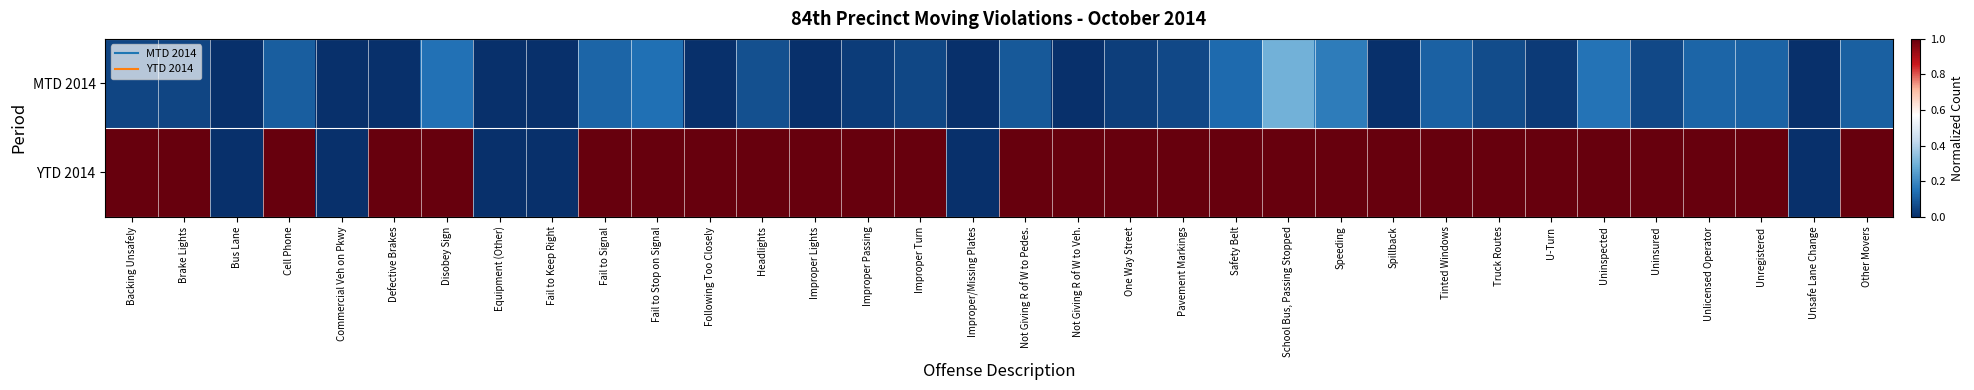

What is the greatest value displayed?

1.0